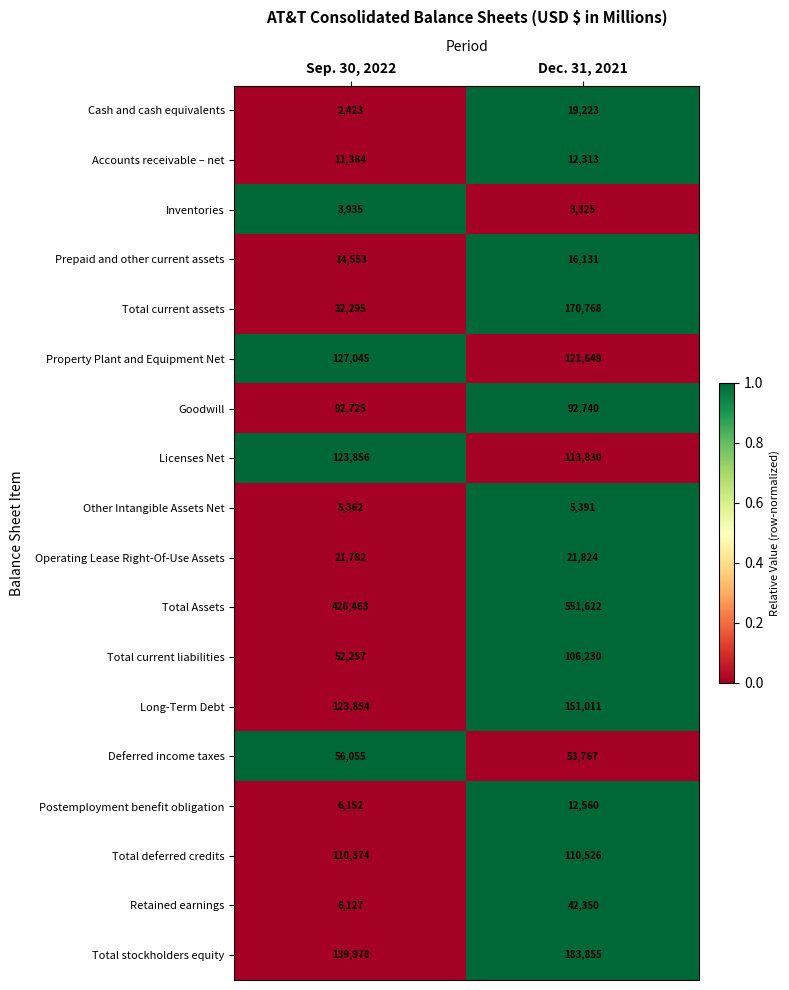

Where is Retained earnings nearest to the value 24238?

Sep. 30, 2022